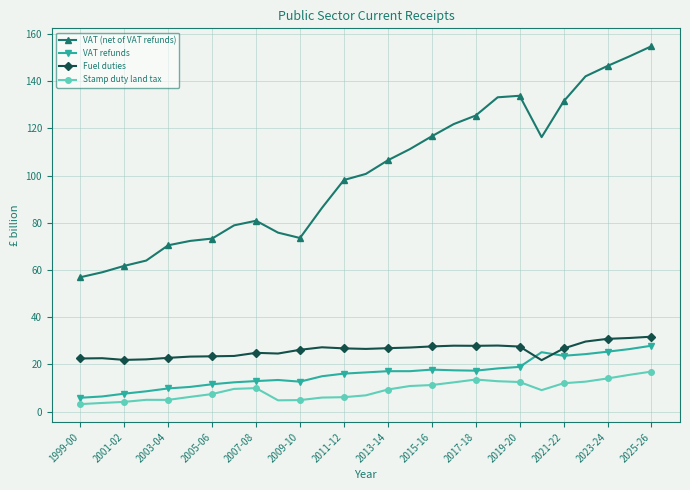

At how many categories does at least one series exceed 88?

15